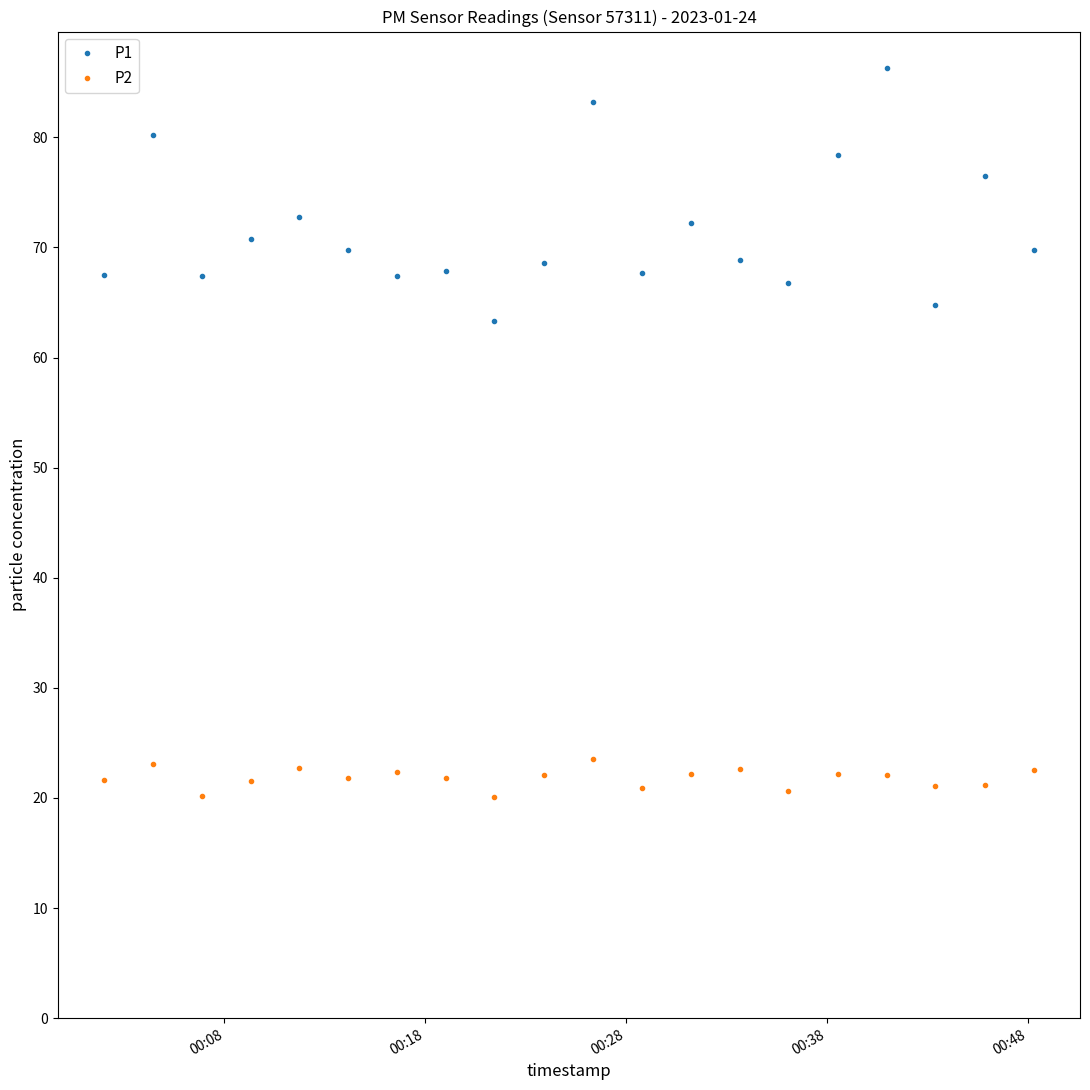

Rank the series by their maximum value, from lowest to highest.

P2, P1